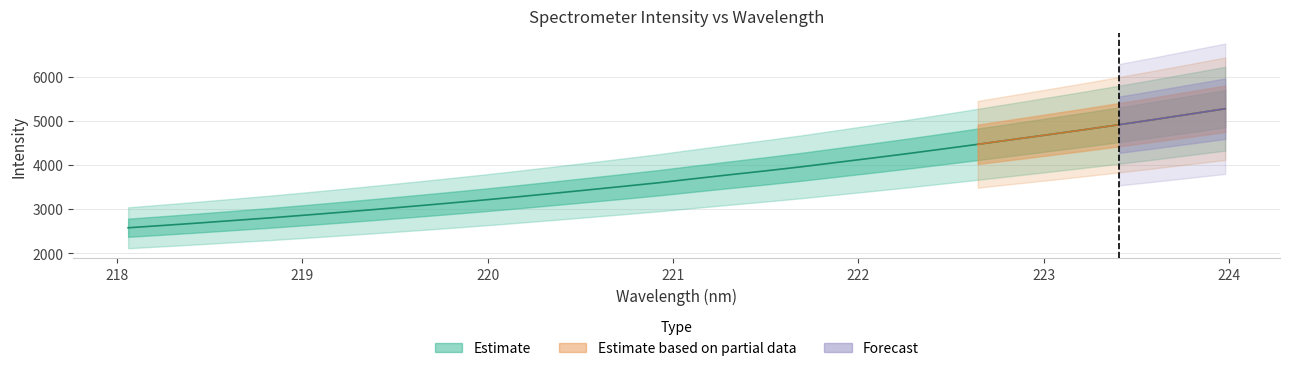

Reading right to left, list all the values displayed in this chart.

5278.6	5156.7	5034.7	4916.8	4801.8	4690.6	4581.2	4471.8	4364.7	4259.2	4158.3	4059.7	3960.9	3869.6	3782.8	3693.7	3602.1	3520.0	3439.4	3359.6	3281.4	3206.0	3134.3	3064.6	2996.8	2930.1	2866.0	2803.7	2746.1	2687.9	2633.0	2579.5